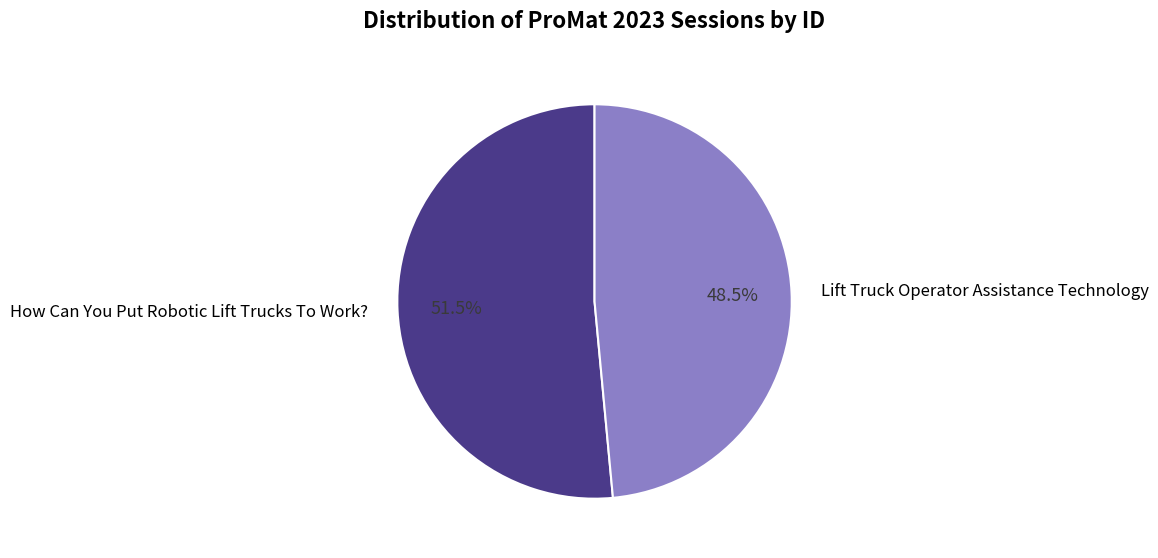

What is the largest slice in the pie chart?

How Can You Put Robotic Lift Trucks To Work?